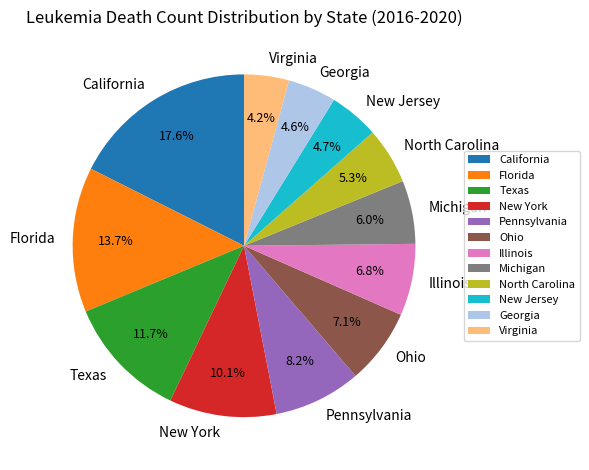

Which slice is the largest?

California